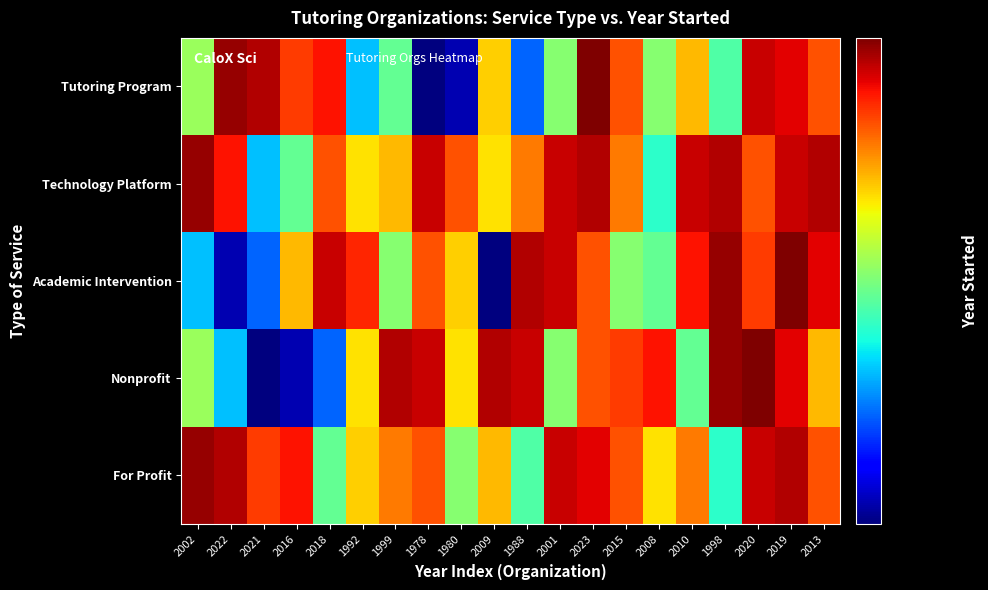

At which category is the sum across all series the highest?

2019